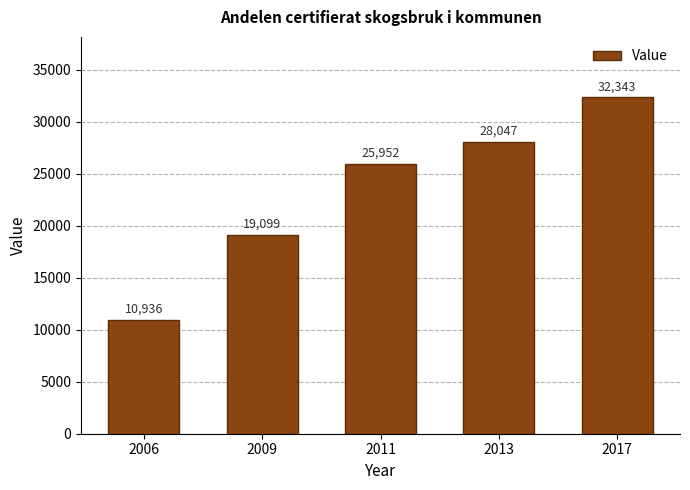

How many distinct data groups are displayed?

1